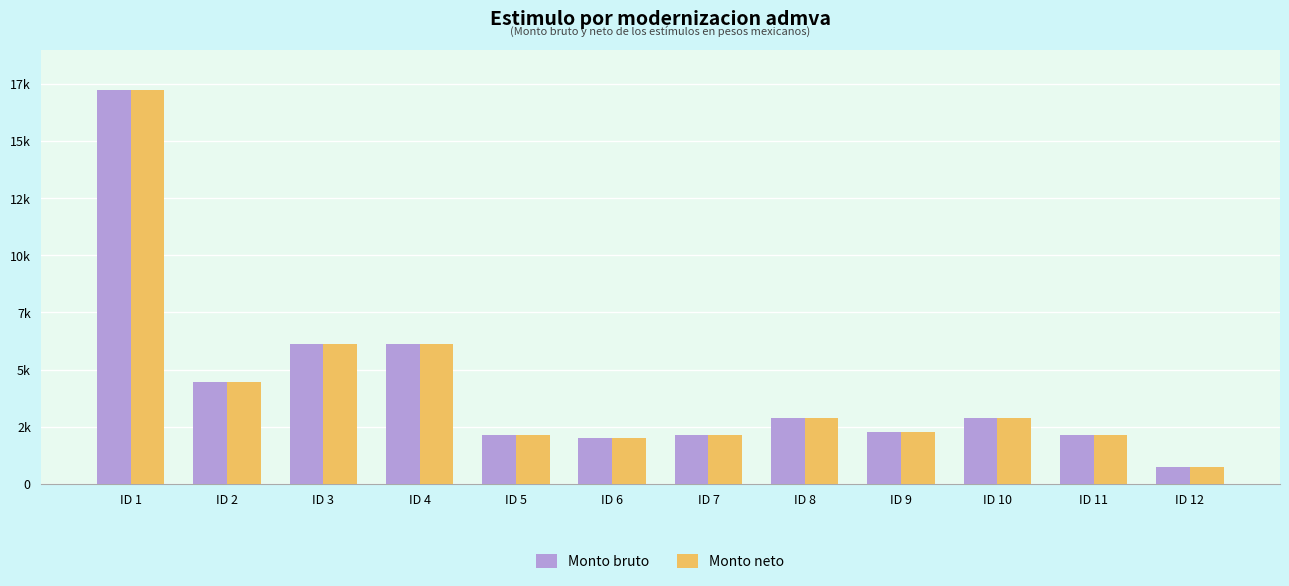

What are all the series names shown in the legend?

Monto bruto, Monto neto